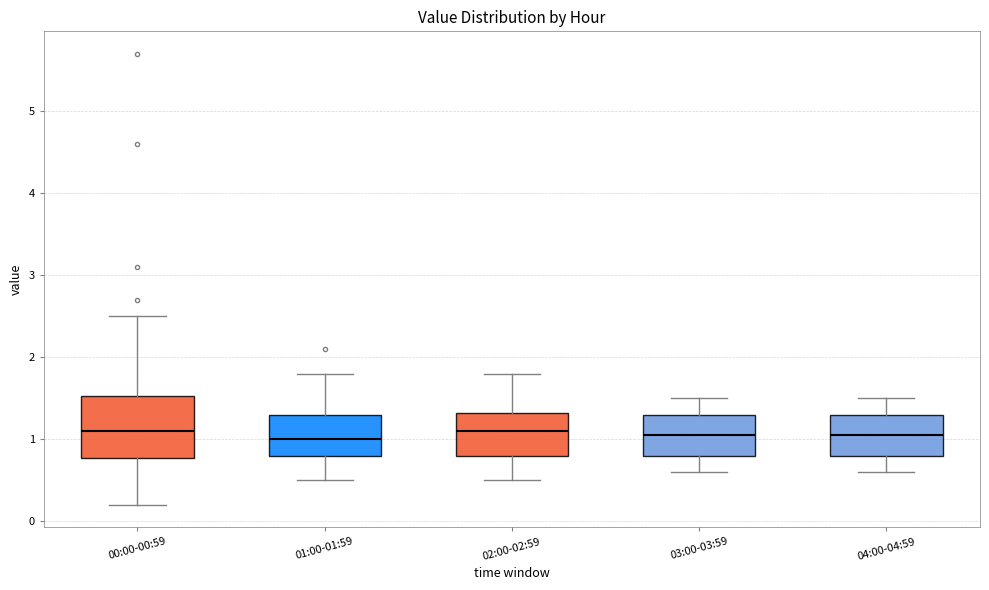

Reading left to right, transcribe this box plot: for each box, give where its median line is, the range the box spans, and where its two whiskers end, as read against the y-axis. The values are not printed on the chart, so give them approximately, as read against the axis.

00:00-00:59: median 1.1, box 0.8 to 1.5, whiskers 0.2 to 2.5
01:00-01:59: median 1.0, box 0.8 to 1.3, whiskers 0.5 to 1.8
02:00-02:59: median 1.1, box 0.8 to 1.3, whiskers 0.5 to 1.8
03:00-03:59: median 1.1, box 0.8 to 1.3, whiskers 0.6 to 1.5
04:00-04:59: median 1.1, box 0.8 to 1.3, whiskers 0.6 to 1.5